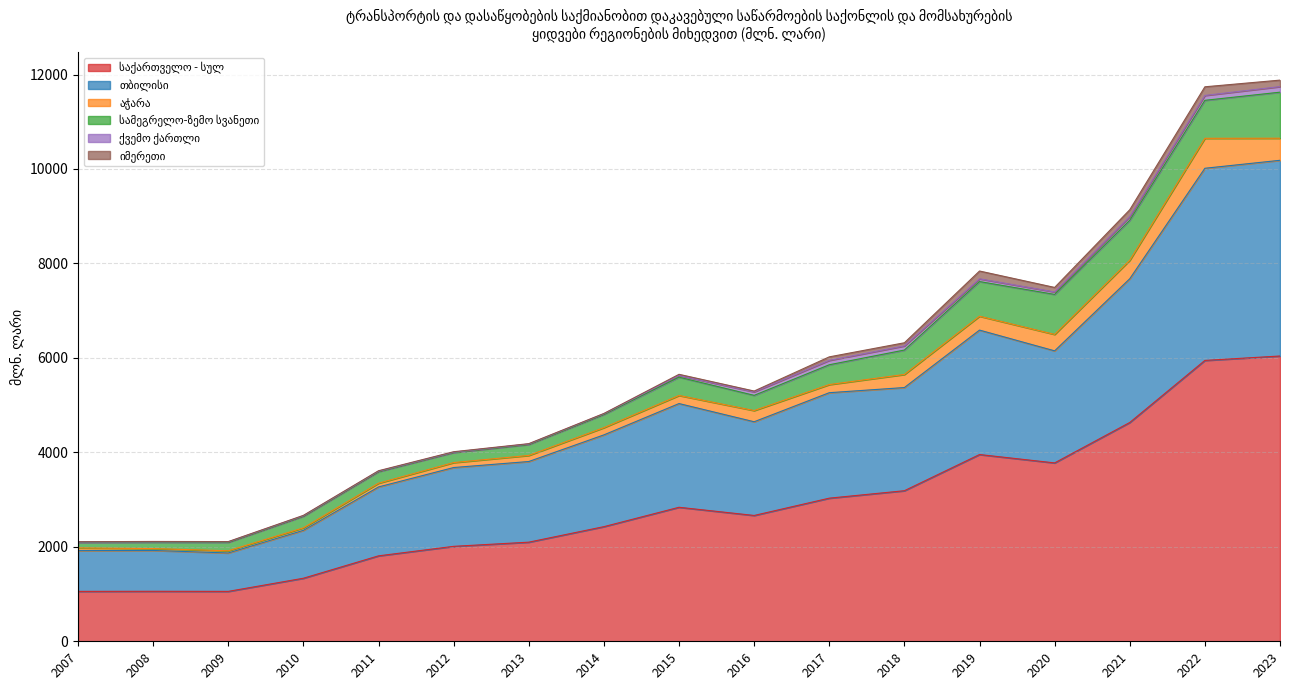

How many categories are shown in the chart?

17